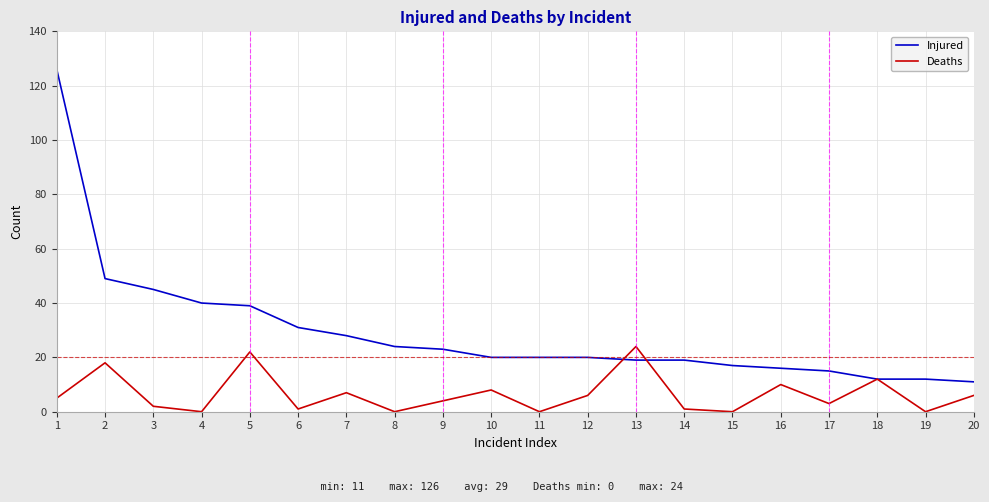

Which series has the largest total across all categories?

Injured